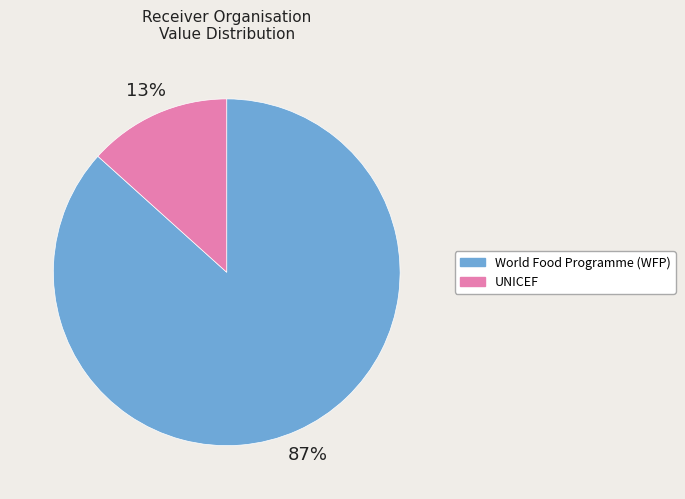

Is there a majority slice in this chart?

Yes